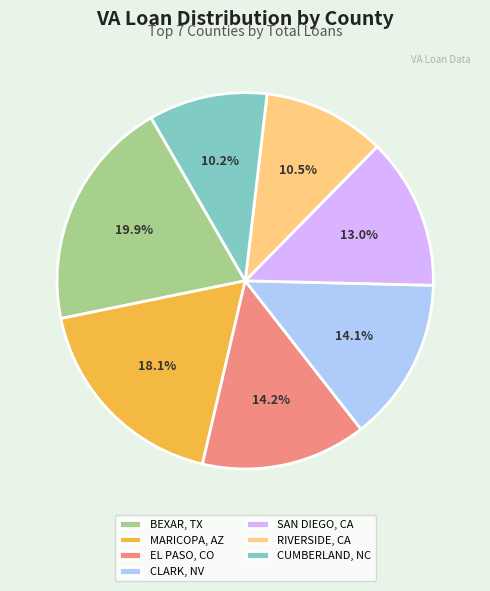

What percentage is the BEXAR, TX slice, to the nearest percent?

20%